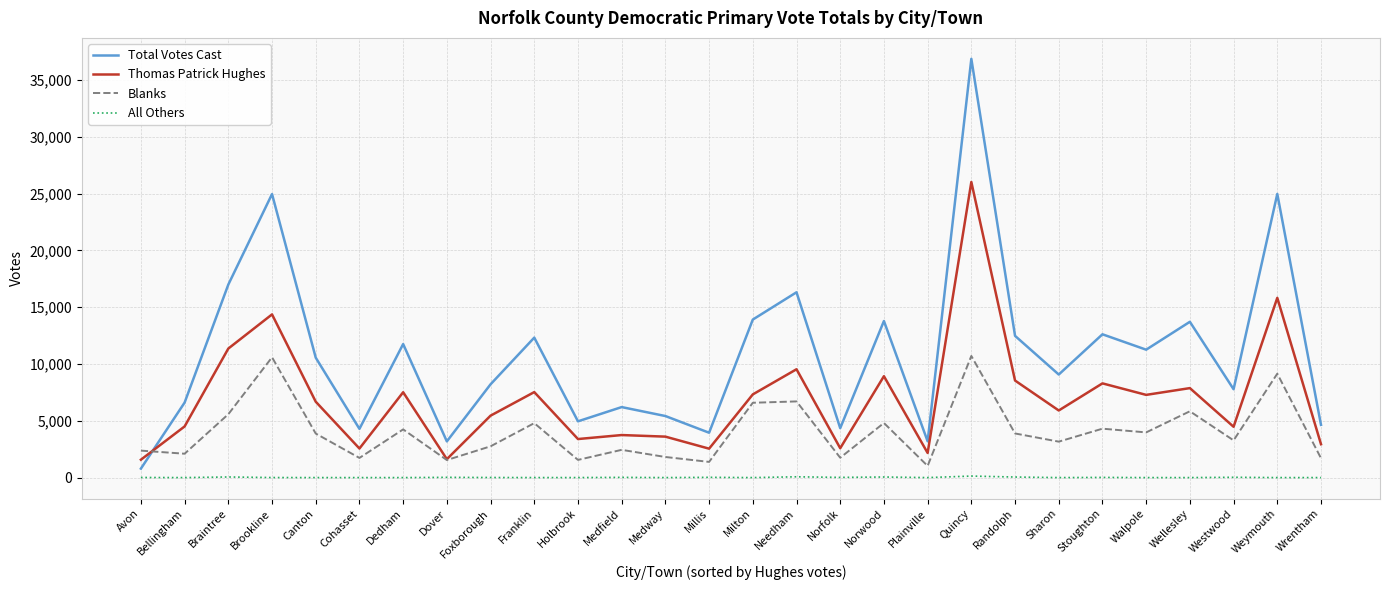

Which series has the largest total across all categories?

Total Votes Cast